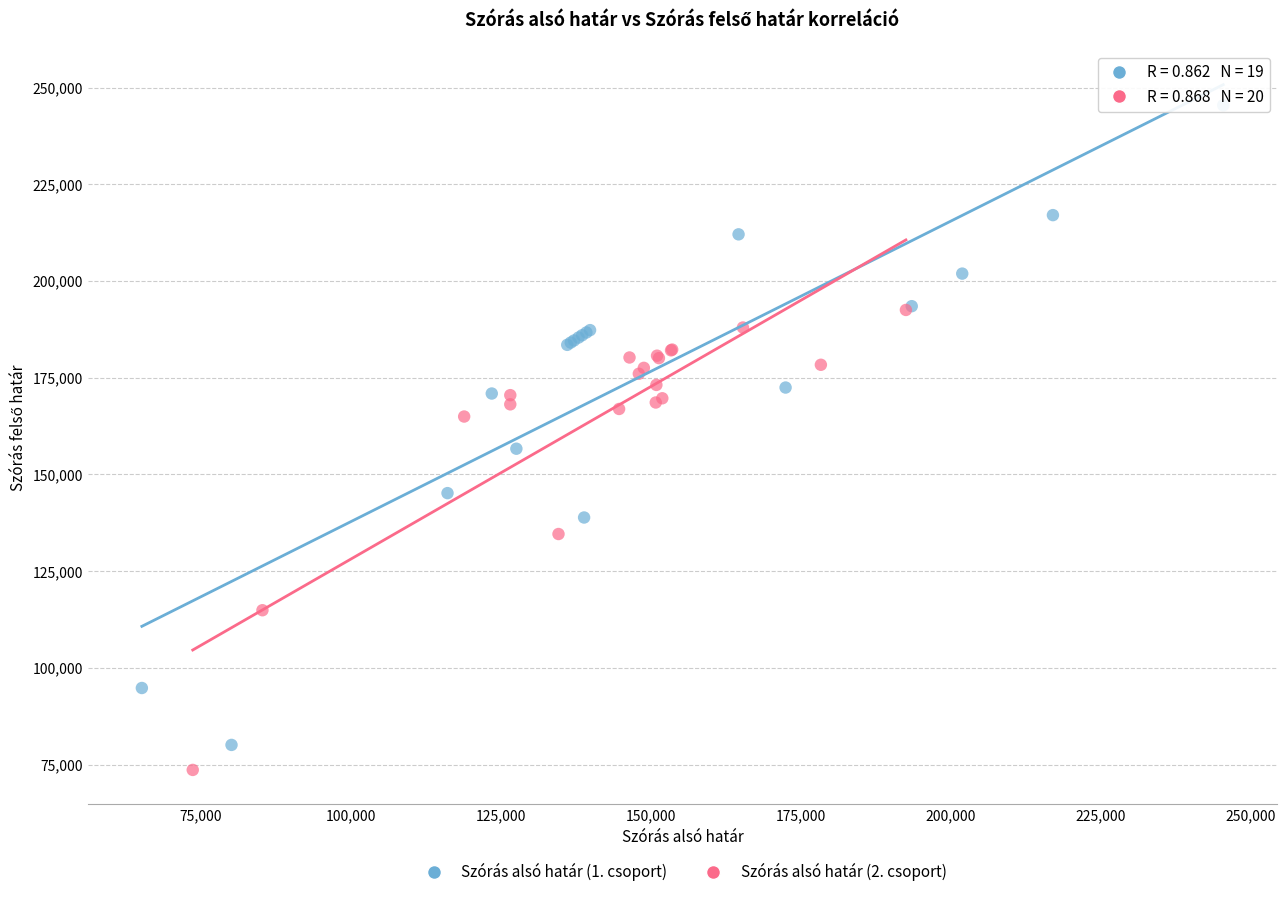

Which series contains the highest Y value?

Szórás alsó határ (1. csoport)